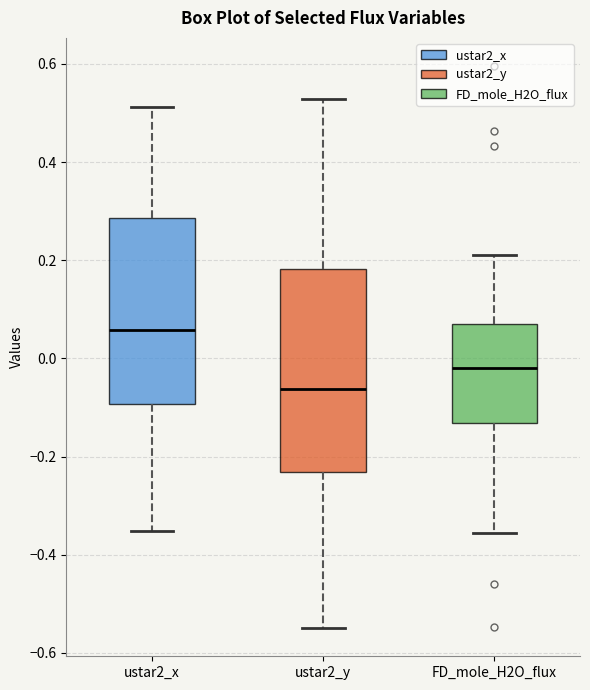

Which box's median line is the lowest?

ustar2_y